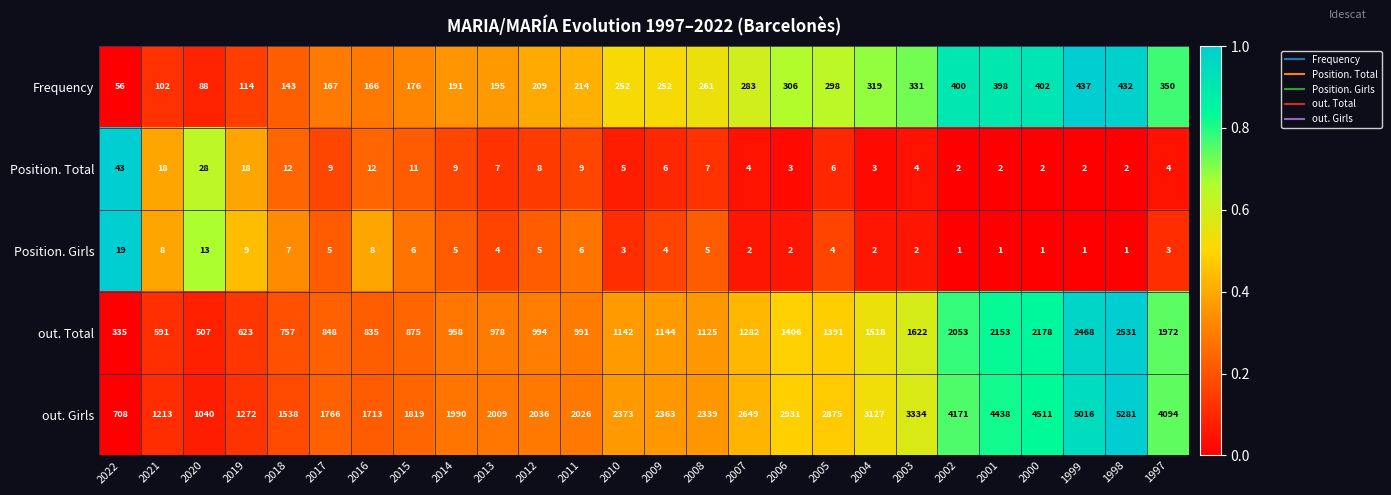

What is the difference between the maximum and minimum values in the out. Girls series?

4573